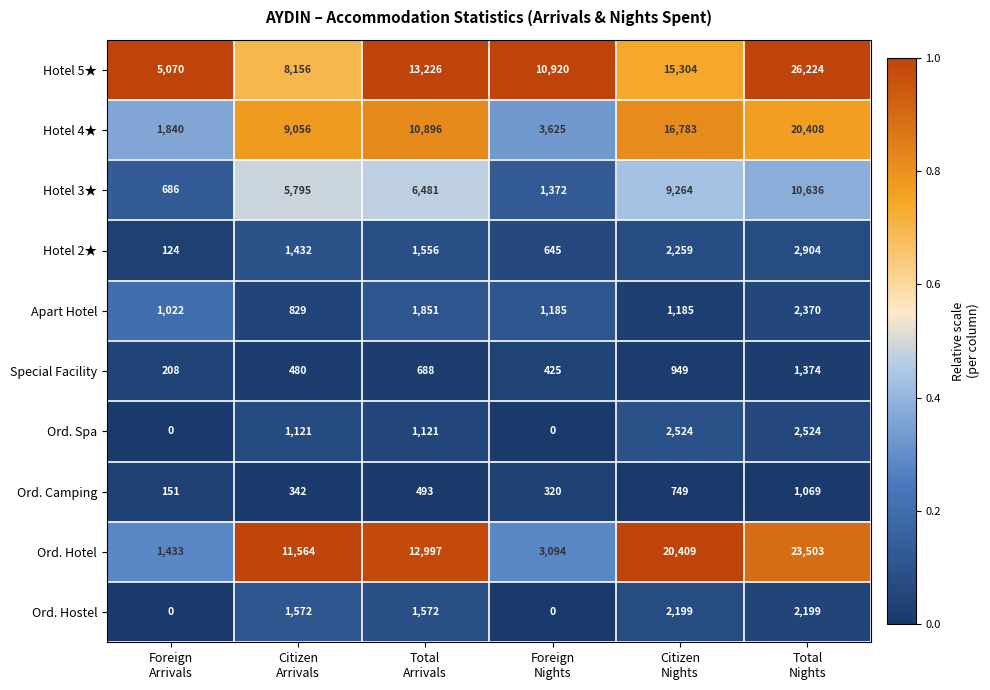

What is the total value across all series at Citizen
Nights?

71625